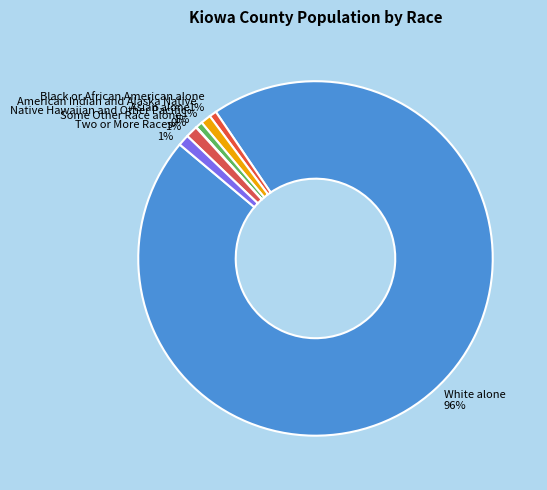

The White alone slice represents 96% of the pie. True or false?

True